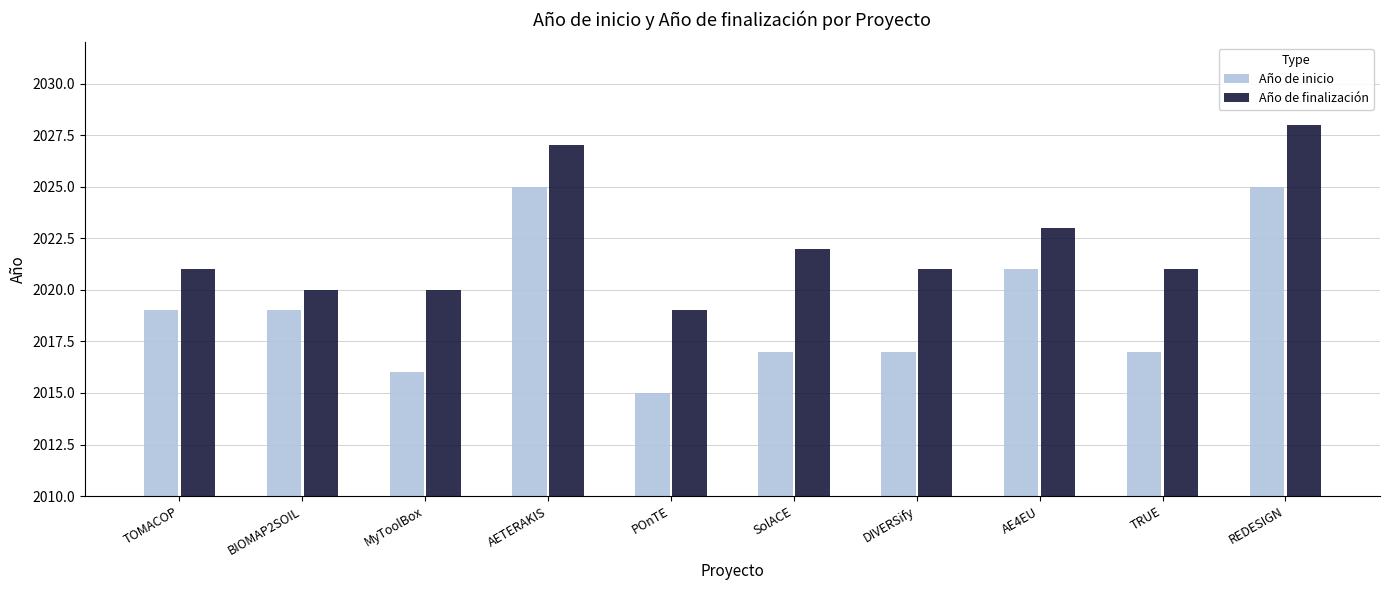

The value of Año de inicio at MyToolBox is 2016. True or false?

True